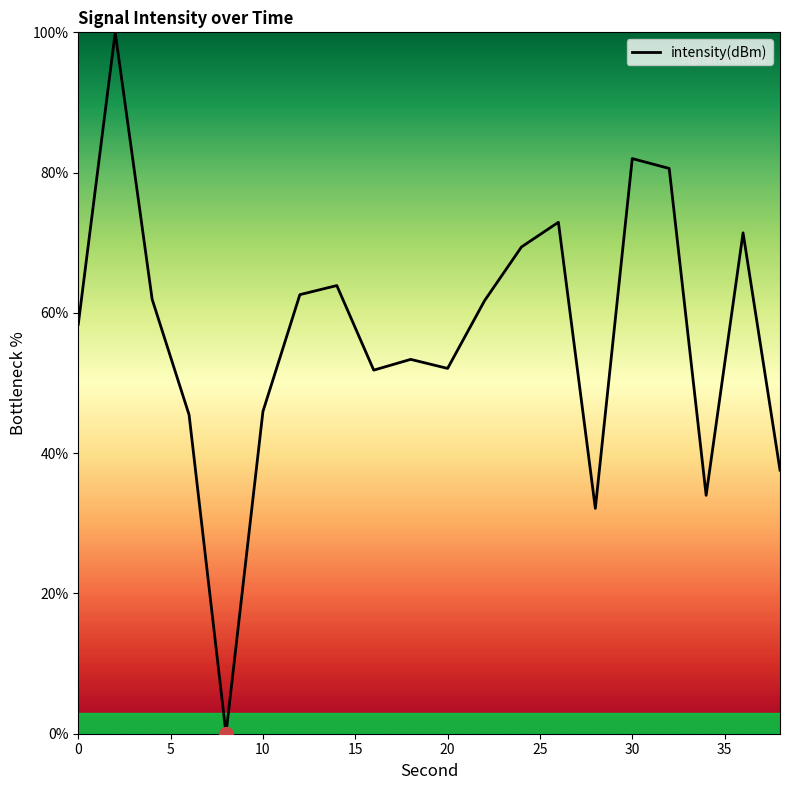

What is the maximum value shown in the chart?

100.0